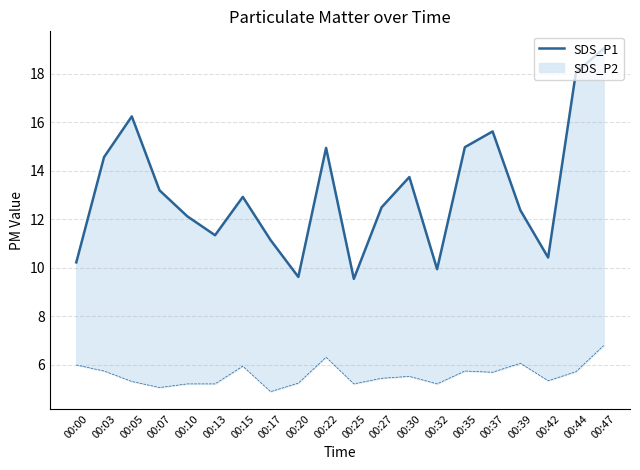

What is the value of the 9th point from the left?

9.6